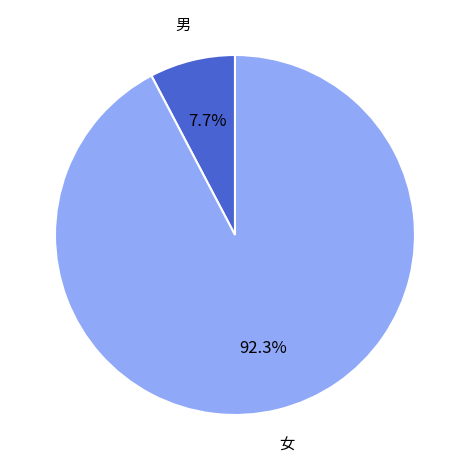

Is there any slice that represents more than half of the pie?

Yes